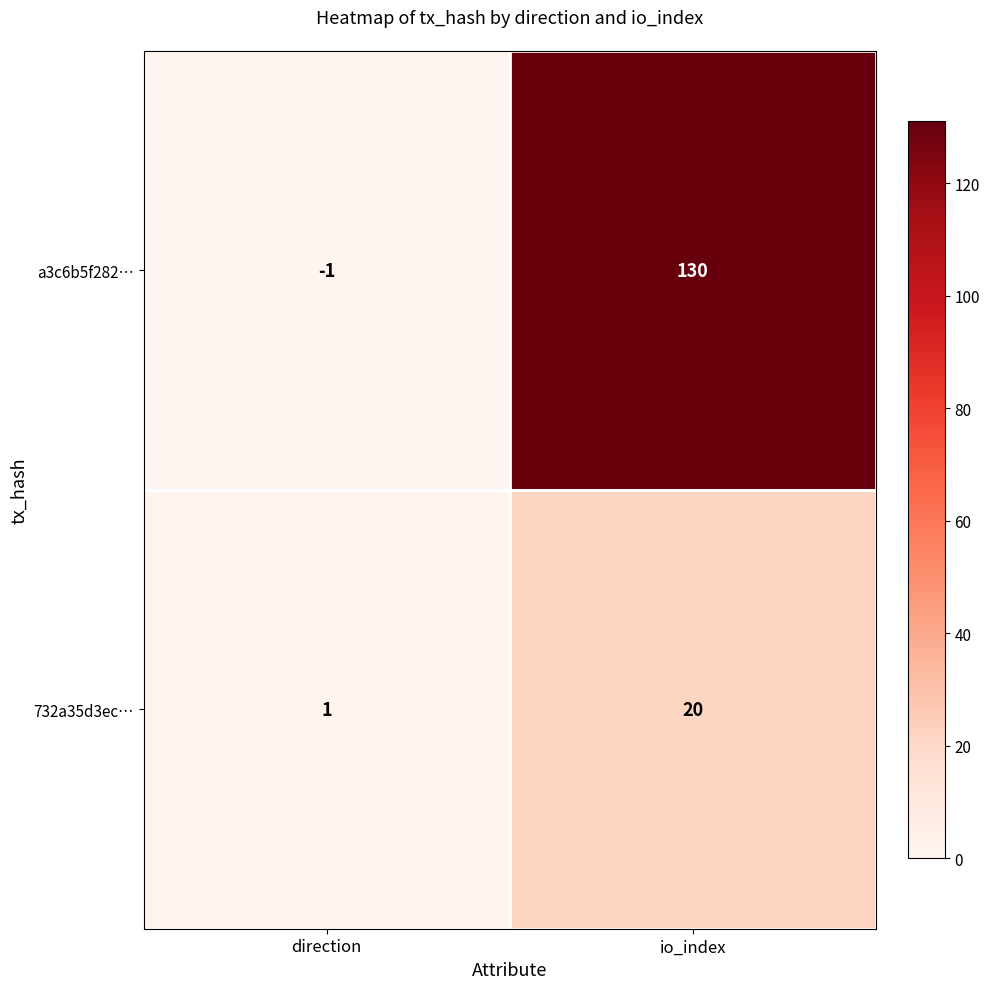

List the series in order of their overall mean, lowest first.

732a35d3ec…, a3c6b5f282…